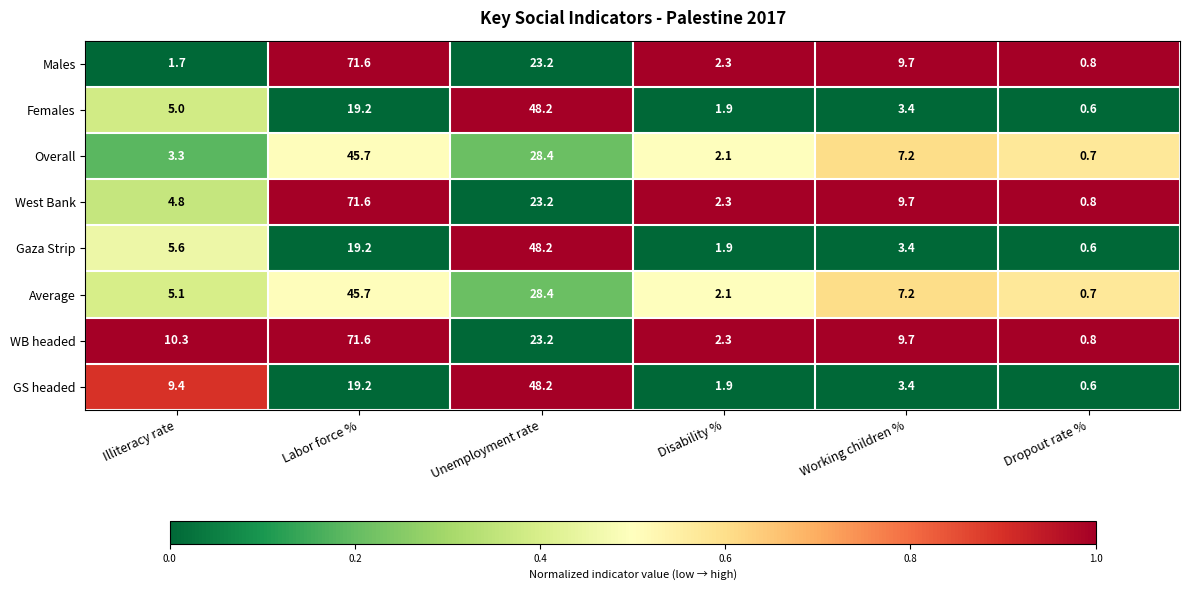

Rank the categories by GS headed value from highest to lowest.

Unemployment rate, Labor force %, Illiteracy rate, Working children %, Disability %, Dropout rate %